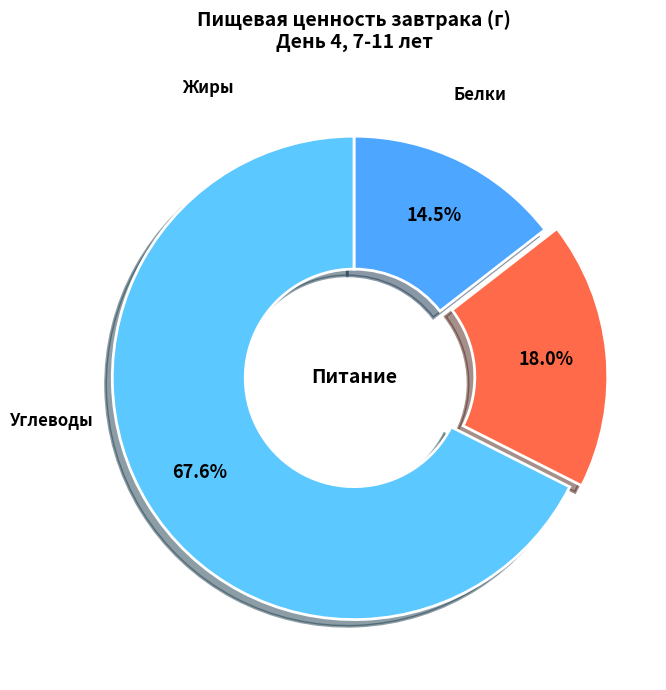

Which category accounts for the majority?

Углеводы